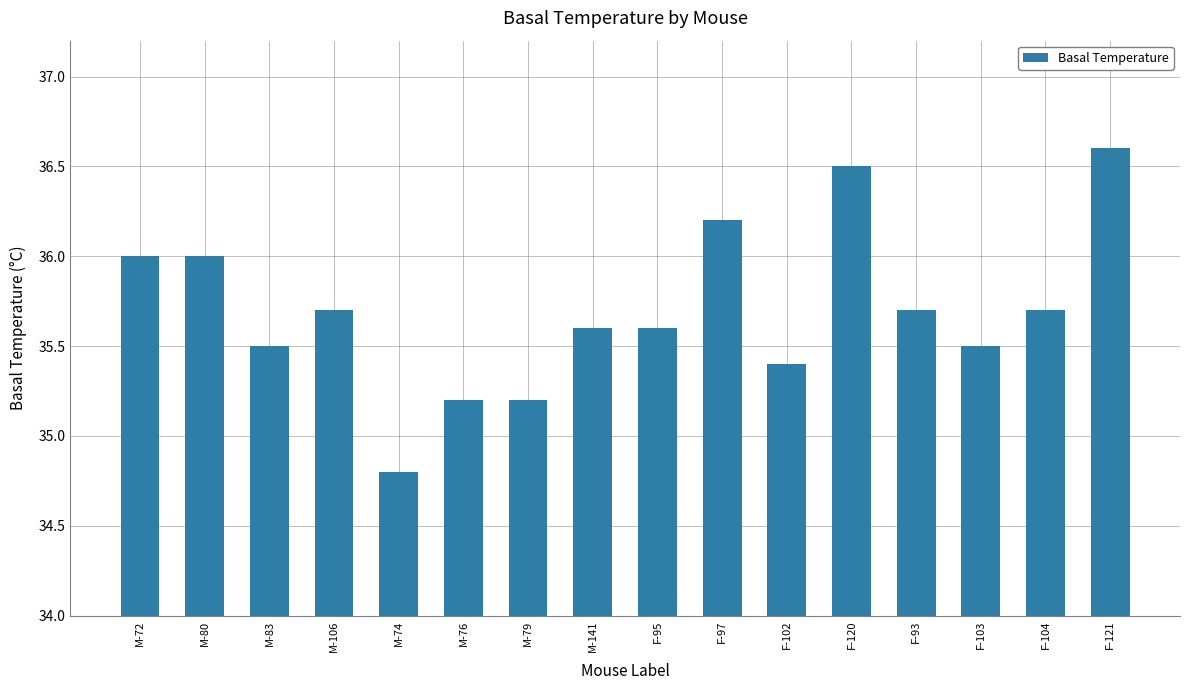

How many values are below 35?

1